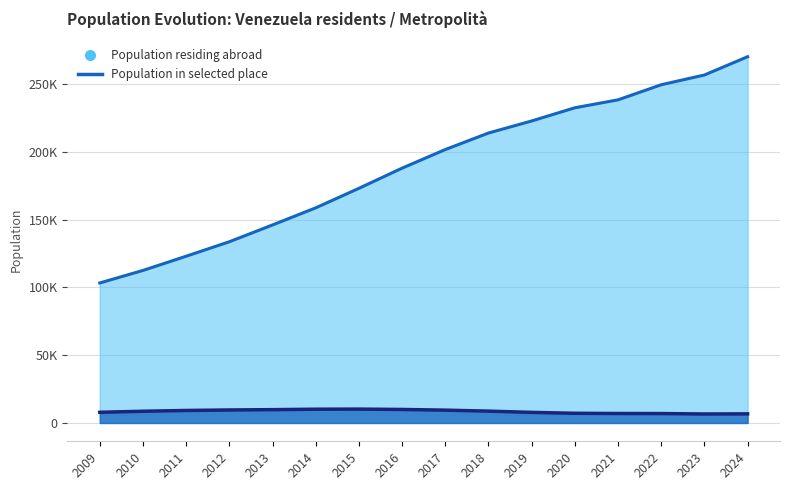

Which label corresponds to the smallest value in the chart?

2023